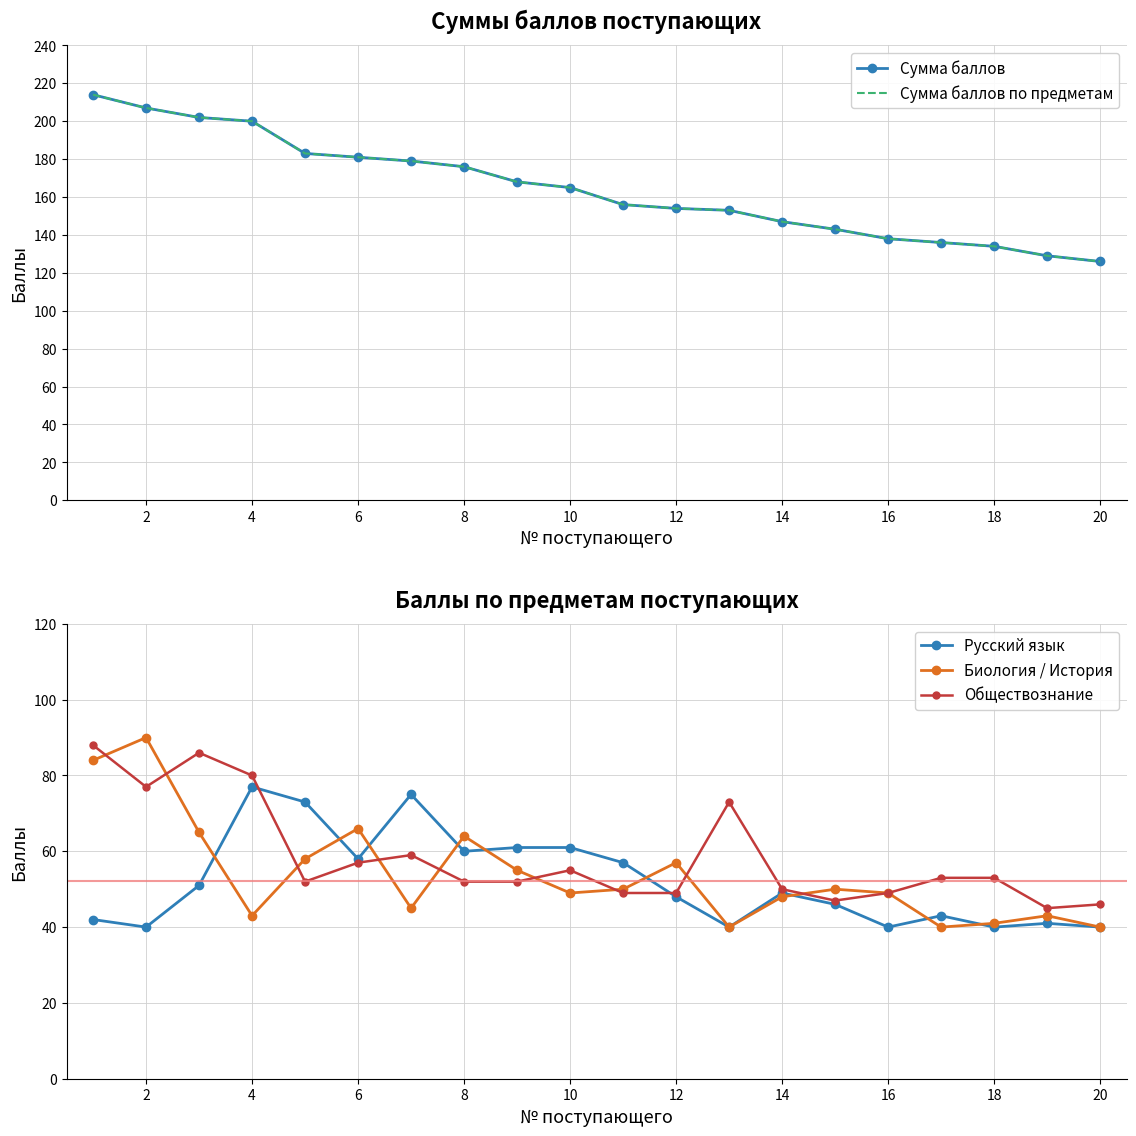

Rank the series by their maximum value, from highest to lowest.

Сумма баллов, Сумма баллов по предметам, Биология / История, Обществознание, Русский язык